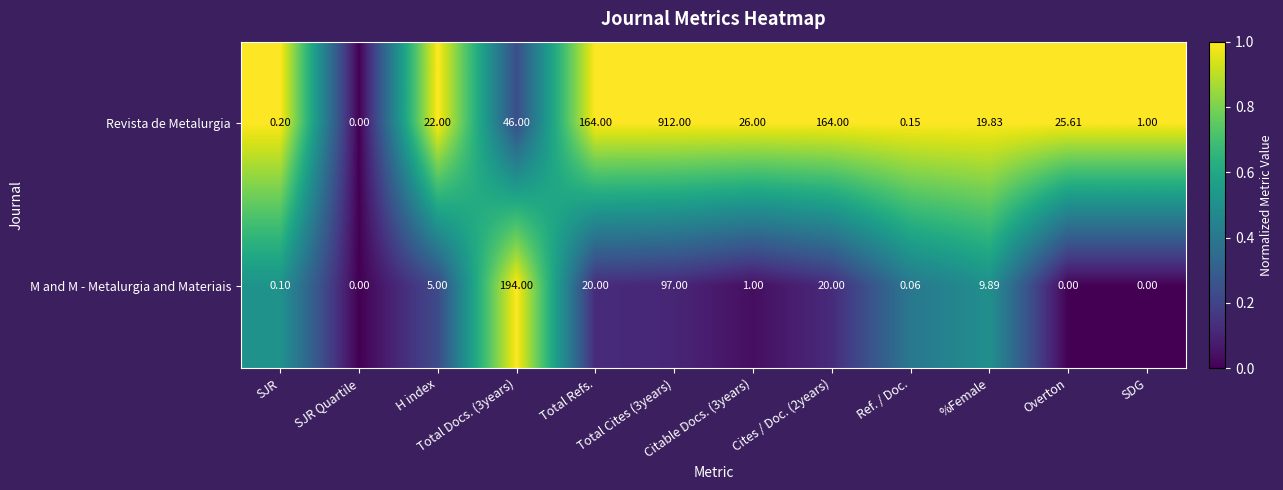

What is the total value across all series at SDG?

1.0